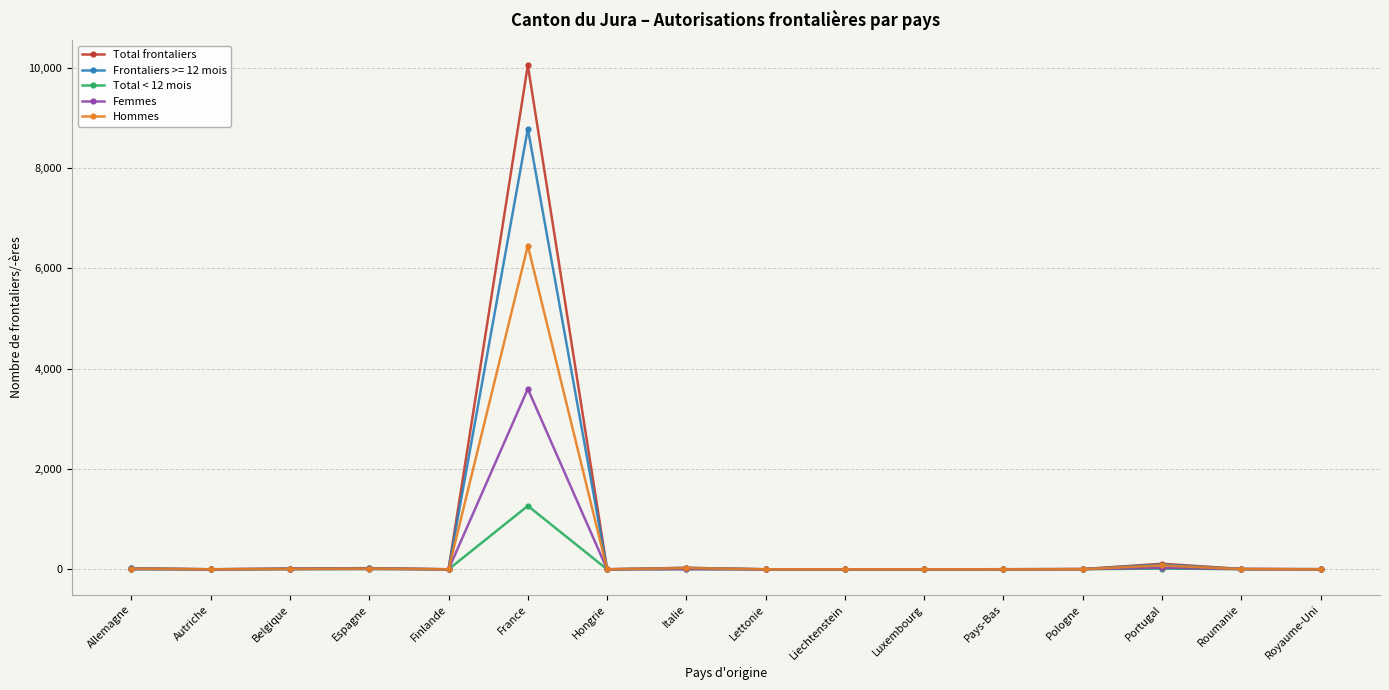

True or false: Frontaliers >= 12 mois has more than 1 points higher than both neighbors.

True